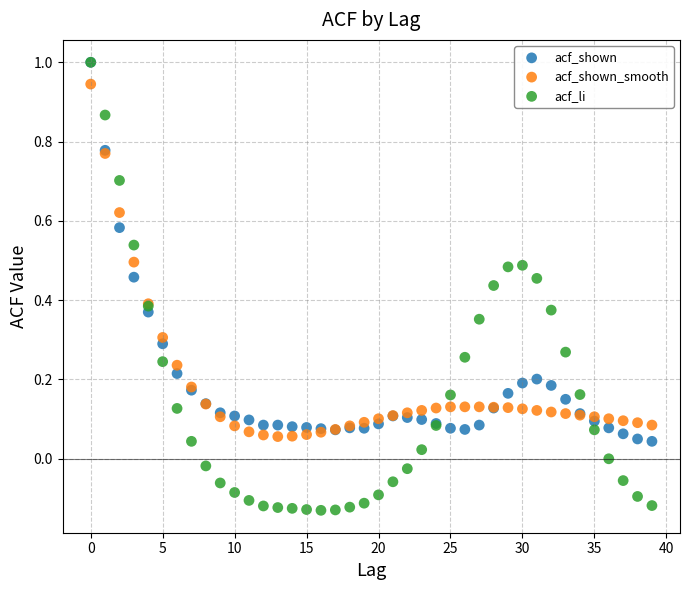

What are all the series names shown in the legend?

acf_shown, acf_shown_smooth, acf_li